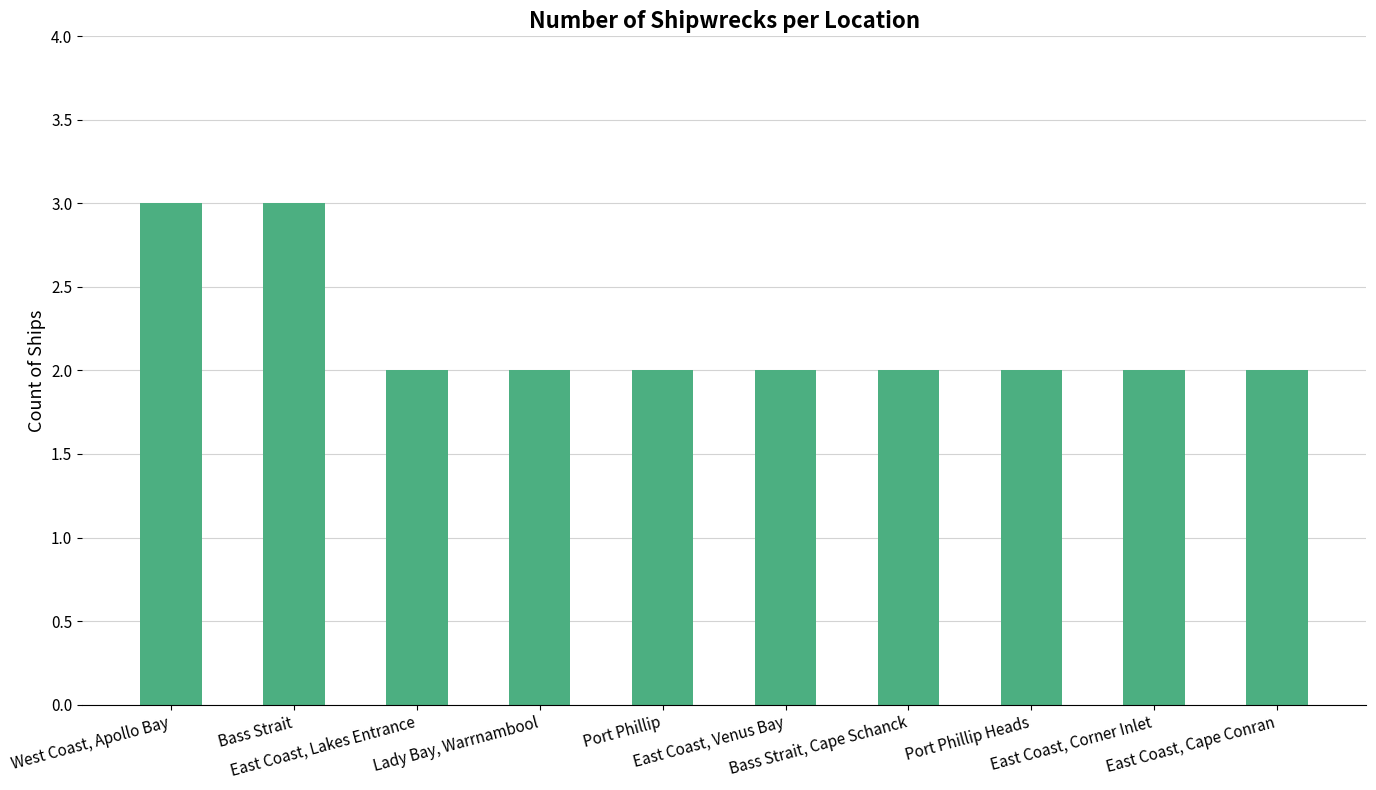

What is the value of the 6th bar from the left?

2